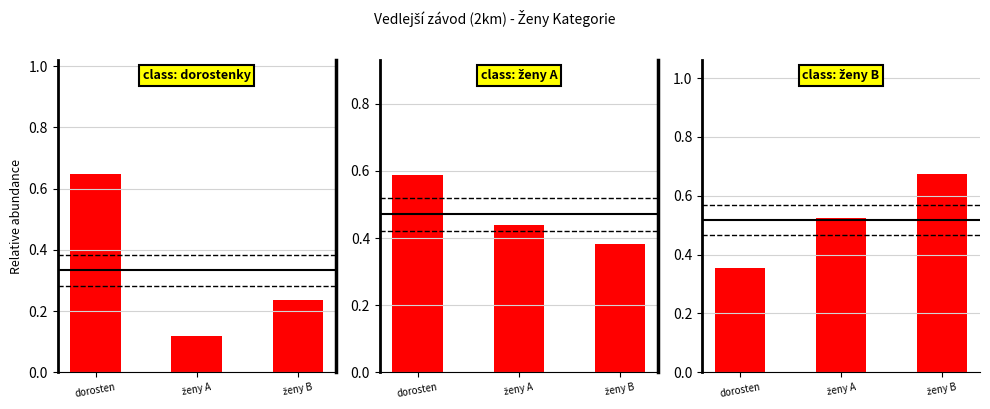

At which category is the sum across all series the highest?

dorosten